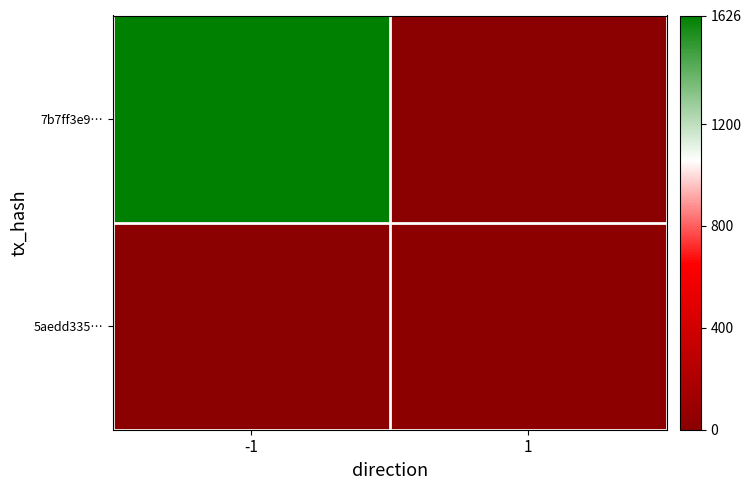

At how many categories does at least one series exceed 213?

1